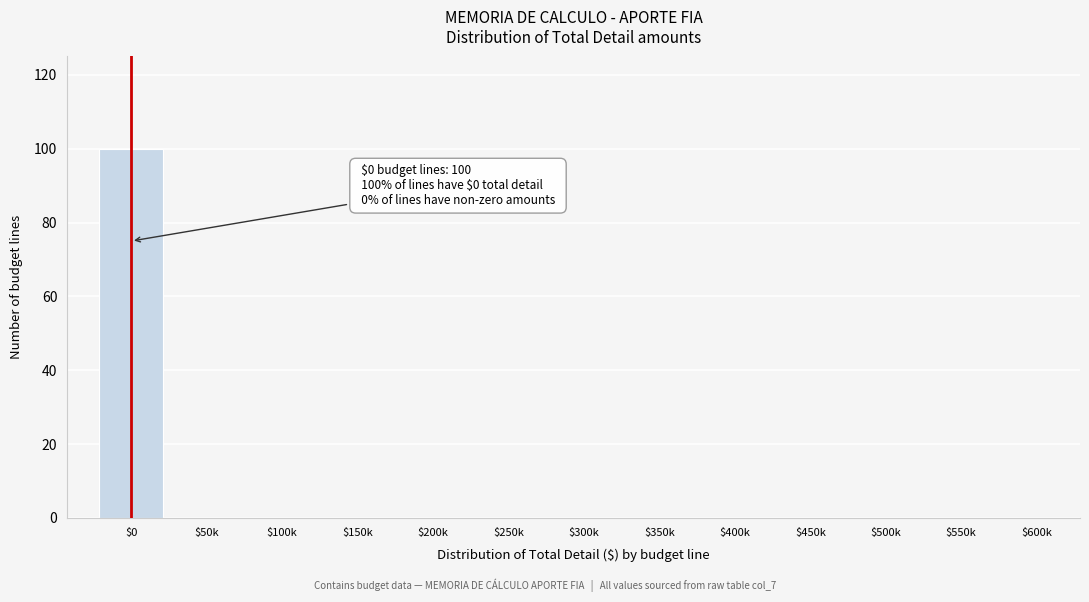

Which category has the highest value across all series?

$0